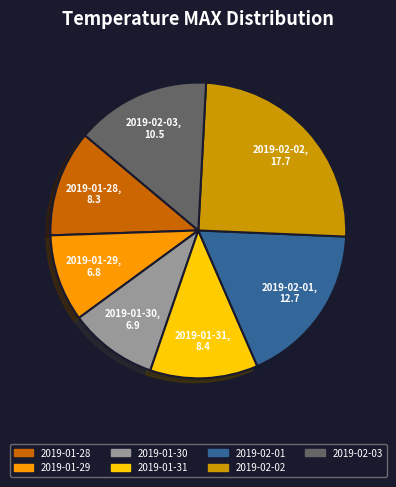

What is the ratio of the value at 2019-01-29 to the value at 2019-02-01?

0.5